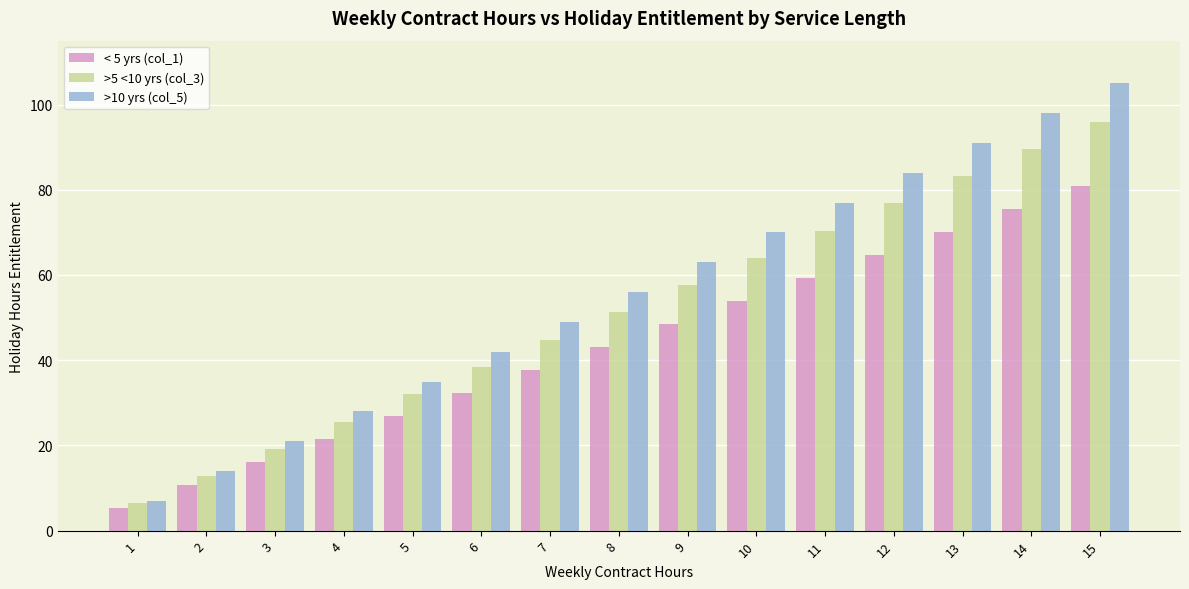

How many values in the >10 yrs (col_5) series are below 56?

7